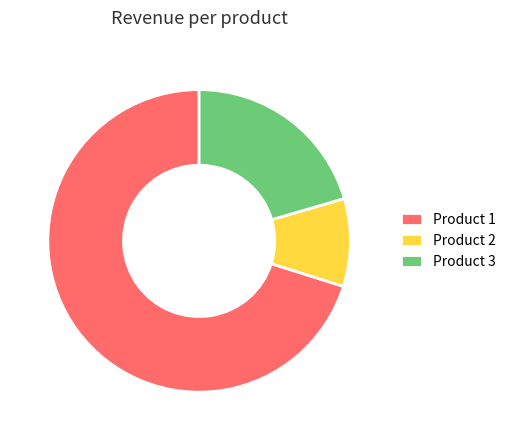

Which category has the smallest portion of the pie?

Product 2